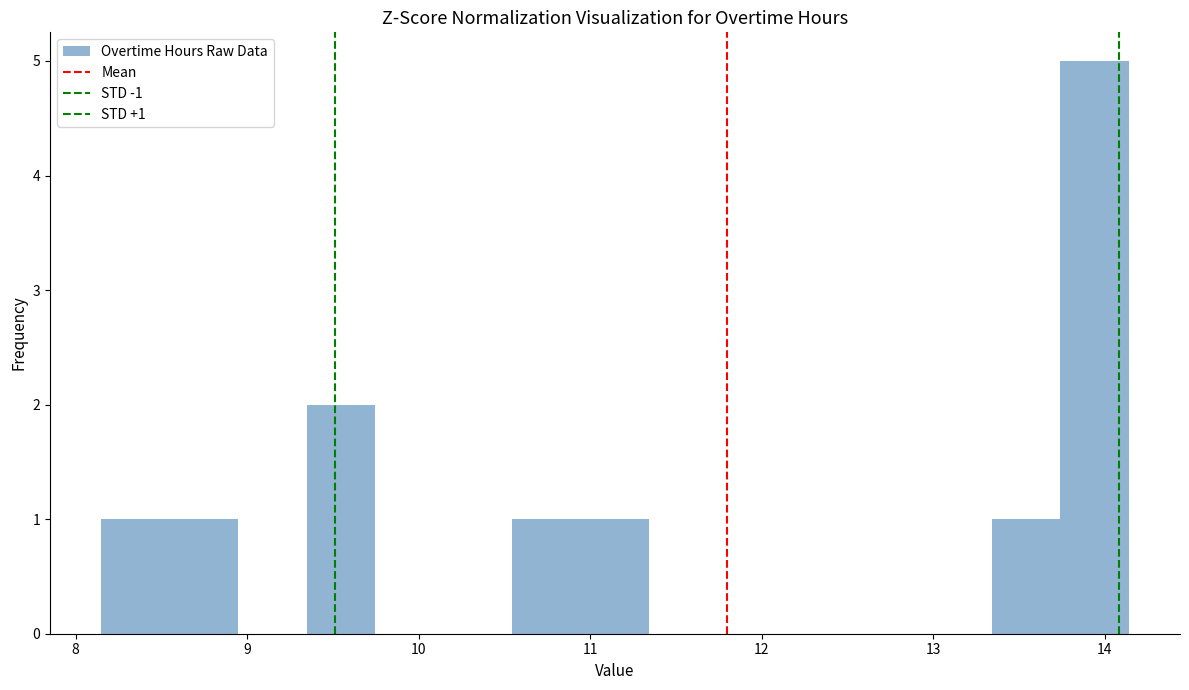

Around what value on the x-axis is the tallest bar? Give the approximate position of its centre, as read against the axis.

13.9